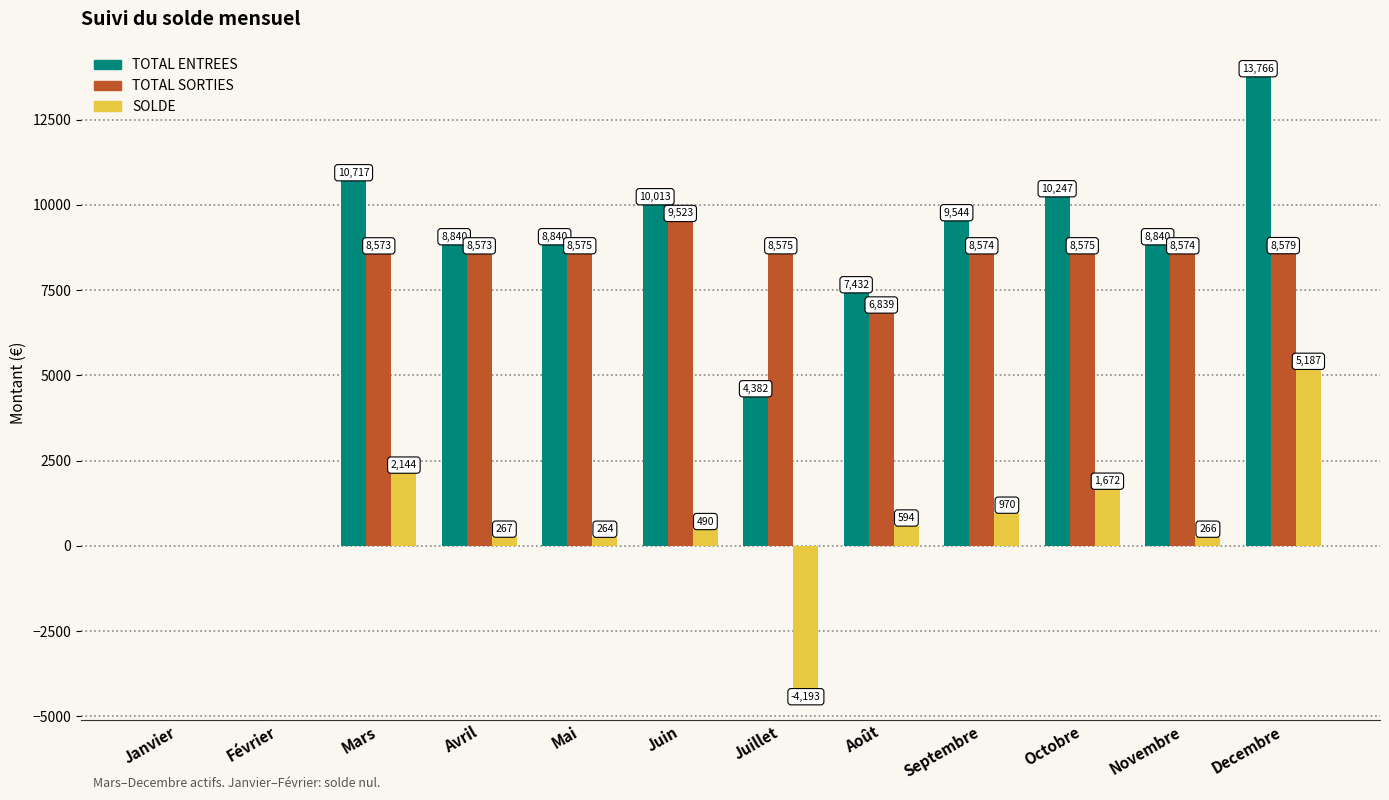

Which series has the largest total across all categories?

TOTAL ENTREES